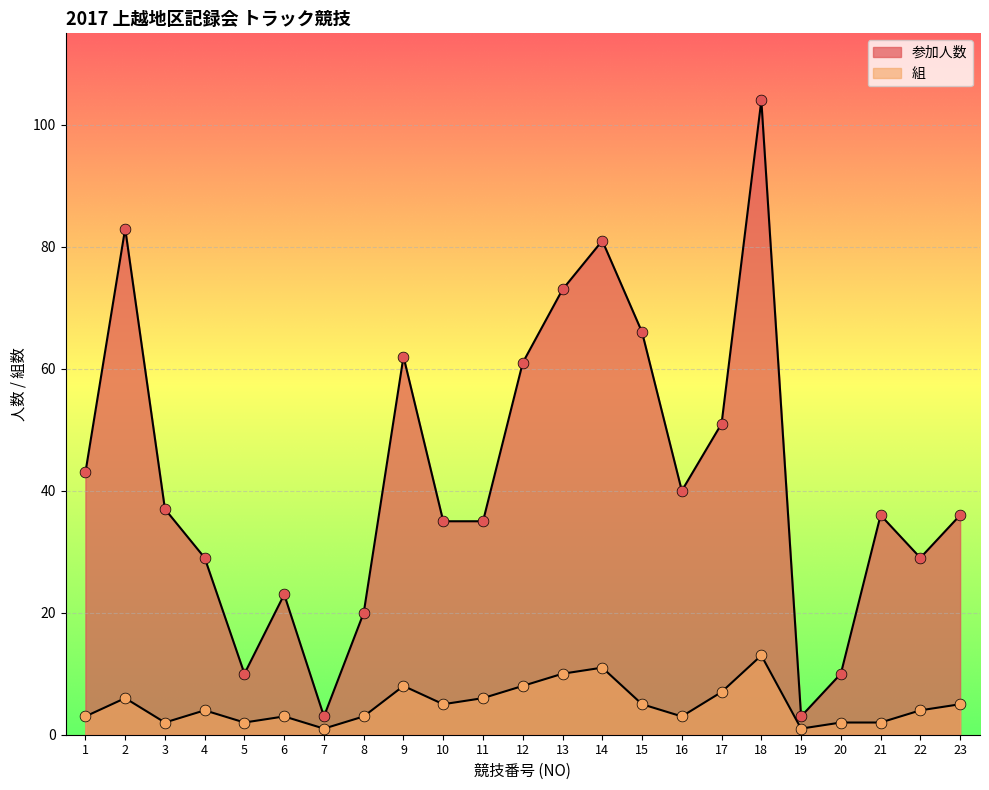

At which category is the sum across all series the highest?

18